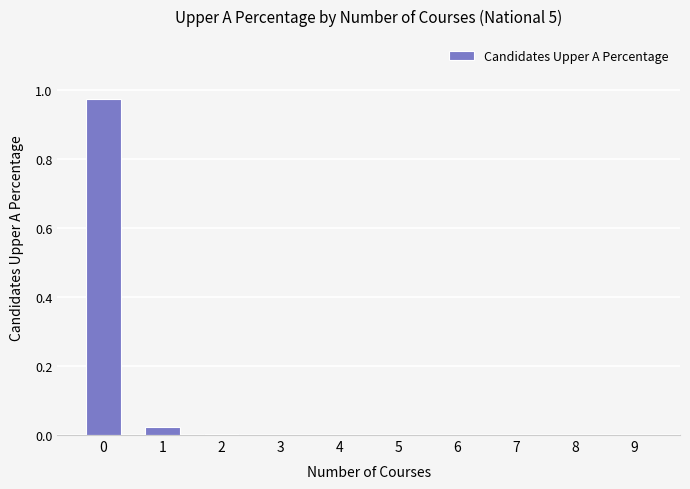

True or false: the data shows 0.0 at 4.

True